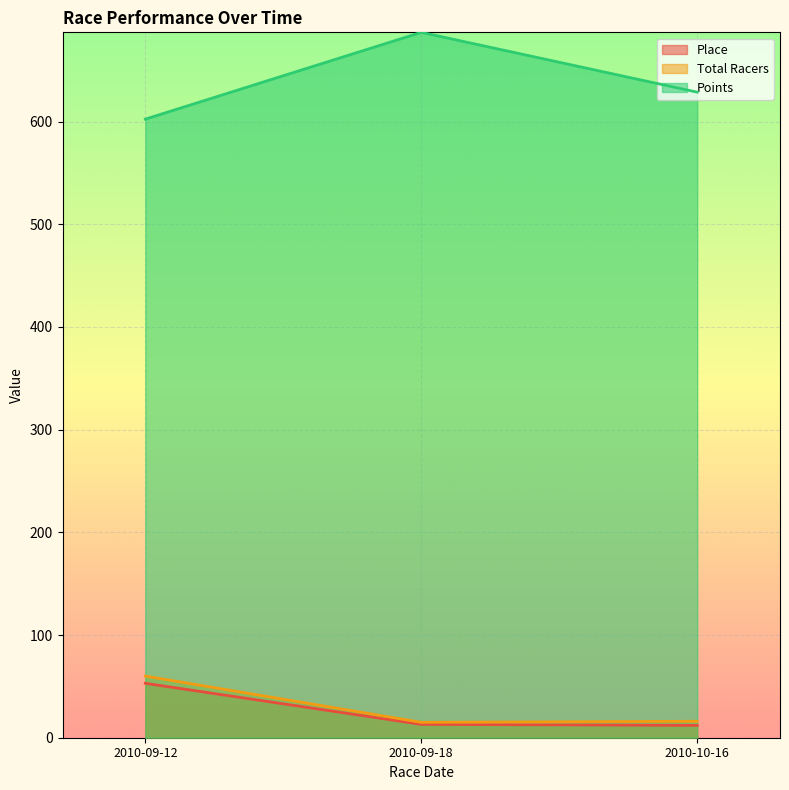

What are all the series names shown in the legend?

Place, Total Racers, Points